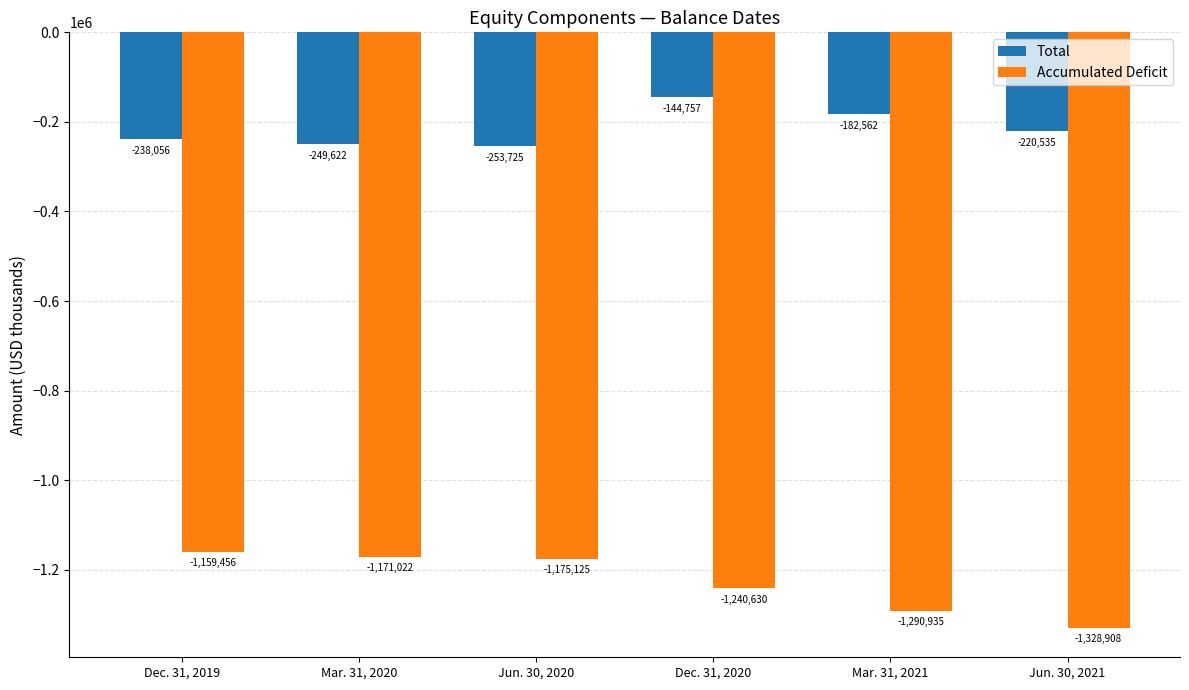

Read the Total value at Mar. 31, 2021.

-182562